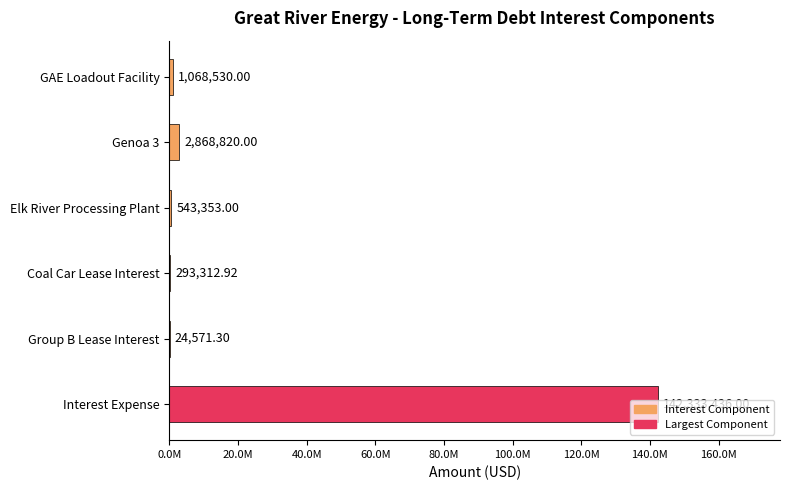

What is the maximum value shown in the chart?

142333436.0